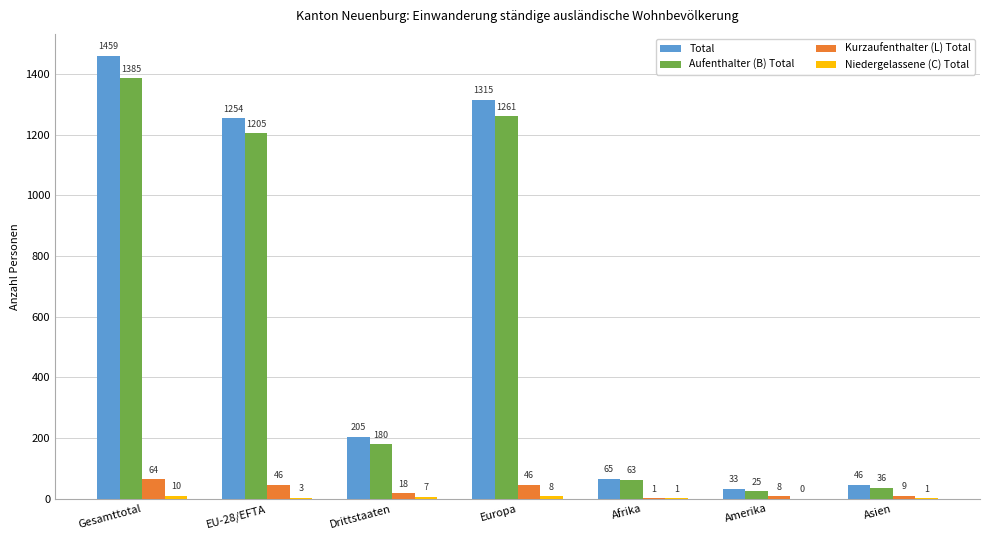

Which series changed the most between Gesamttotal and Amerika?

Total